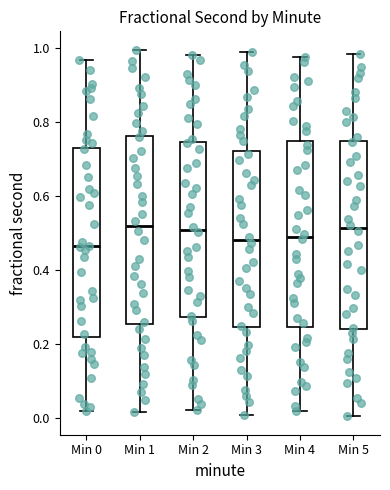

Where is the upper edge of the box for Min 0 on the y-axis? The values are not printed on the chart, so give them approximately, as read against the axis.

0.74